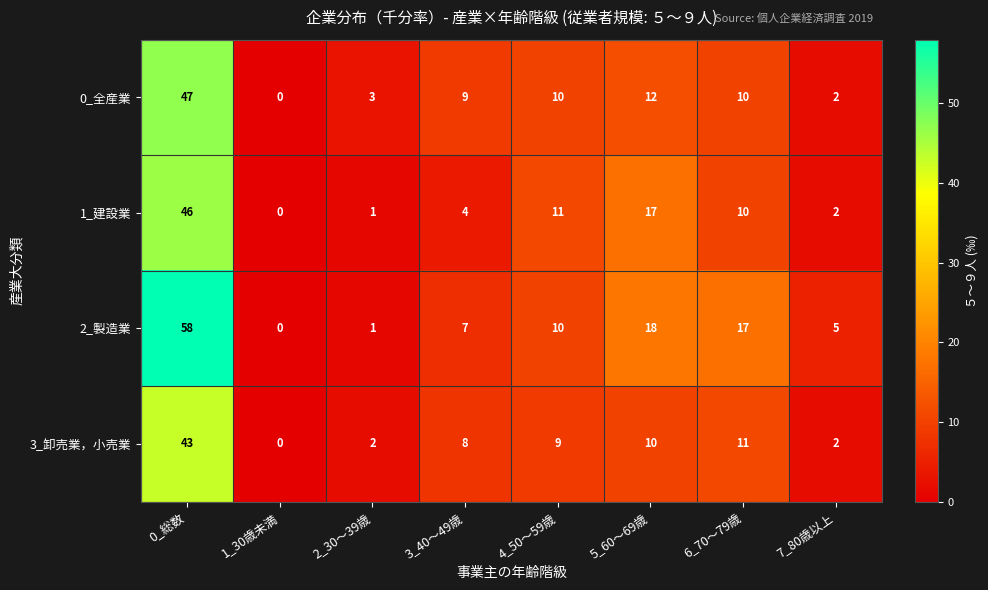

At which label does 1_建設業 reach its minimum?

1_30歳未満